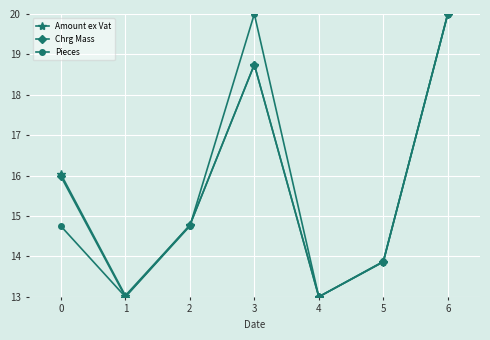

What is the minimum value for Amount ex Vat?

13.0